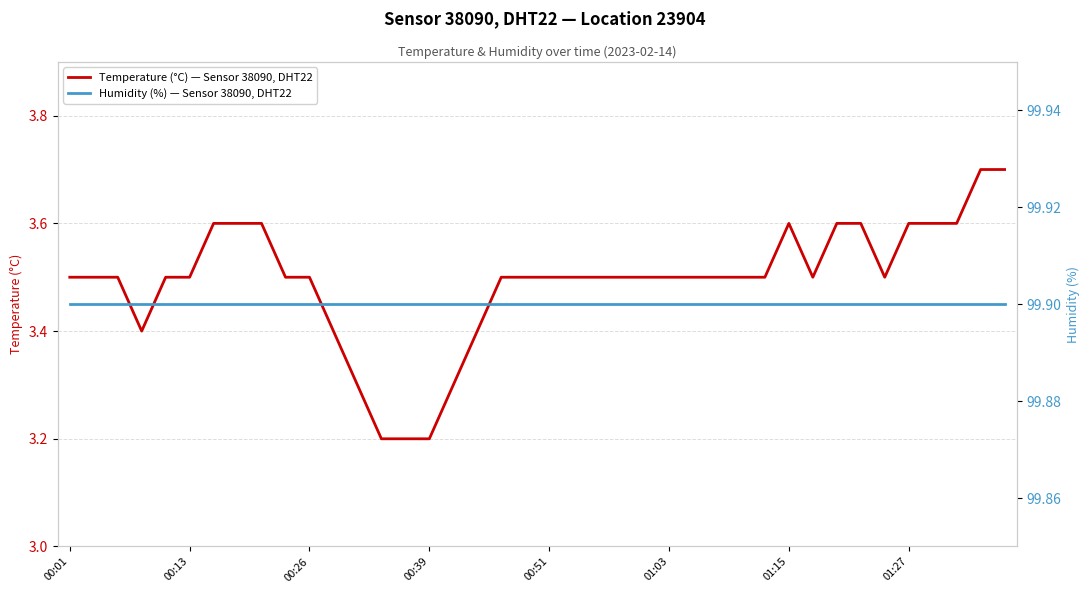

Is it true that Temperature (°C) — Sensor 38090, DHT22 equals 3.3 at 16?

True